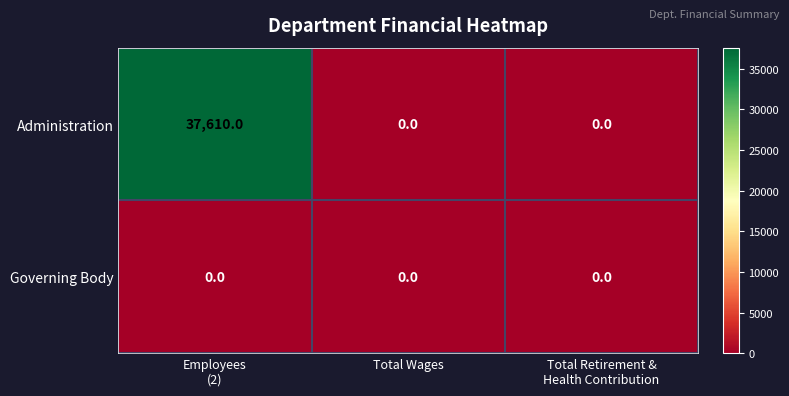

How many values in the Administration series exceed 0?

1